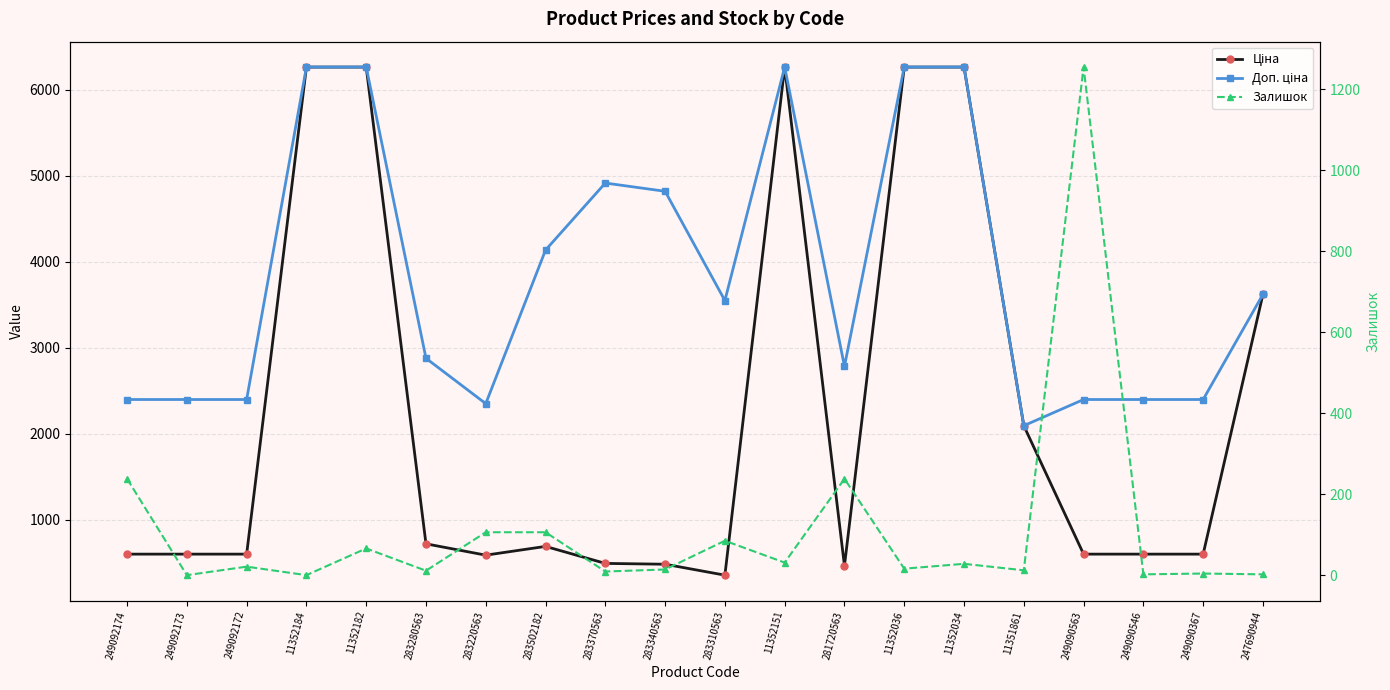

Rank the series by their average value, from highest to lowest.

Доп. ціна, Ціна, Залишок